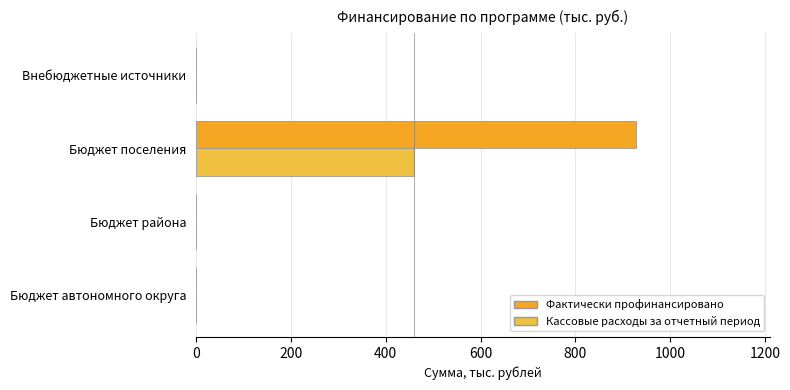

Count the number of categories in the chart.

4